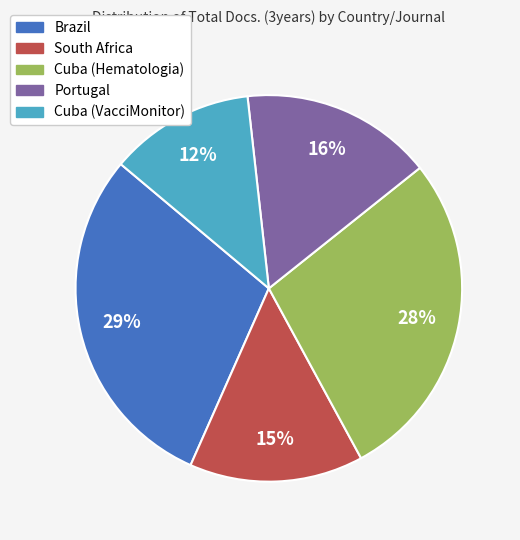

What percentage is the Cuba (Hematologia) slice, to the nearest percent?

28%